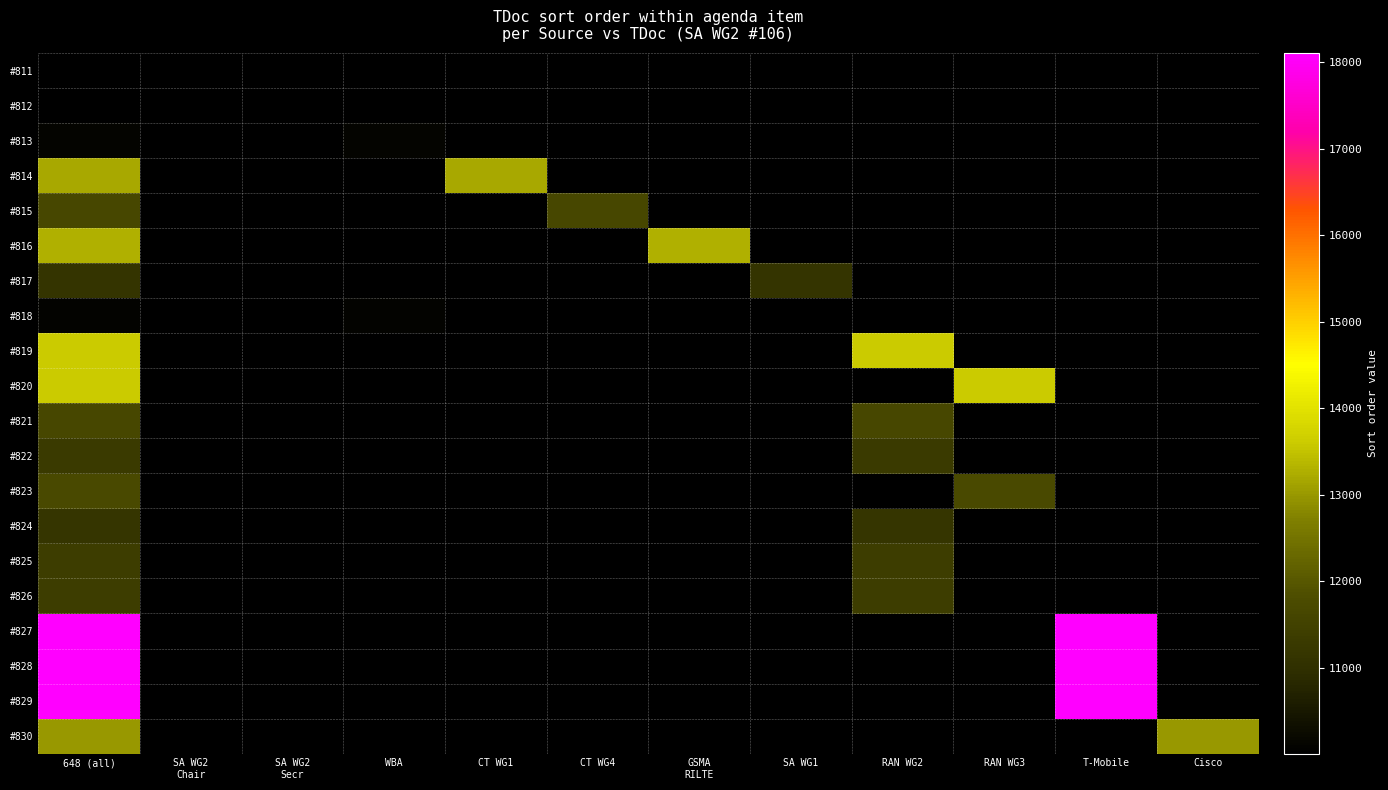

List the series in order of their peak value, highest first.

#829, #828, #827, #820, #819, #816, #814, #830, #823, #821, #815, #826, #825, #822, #824, #817, #813, #818, #812, #811